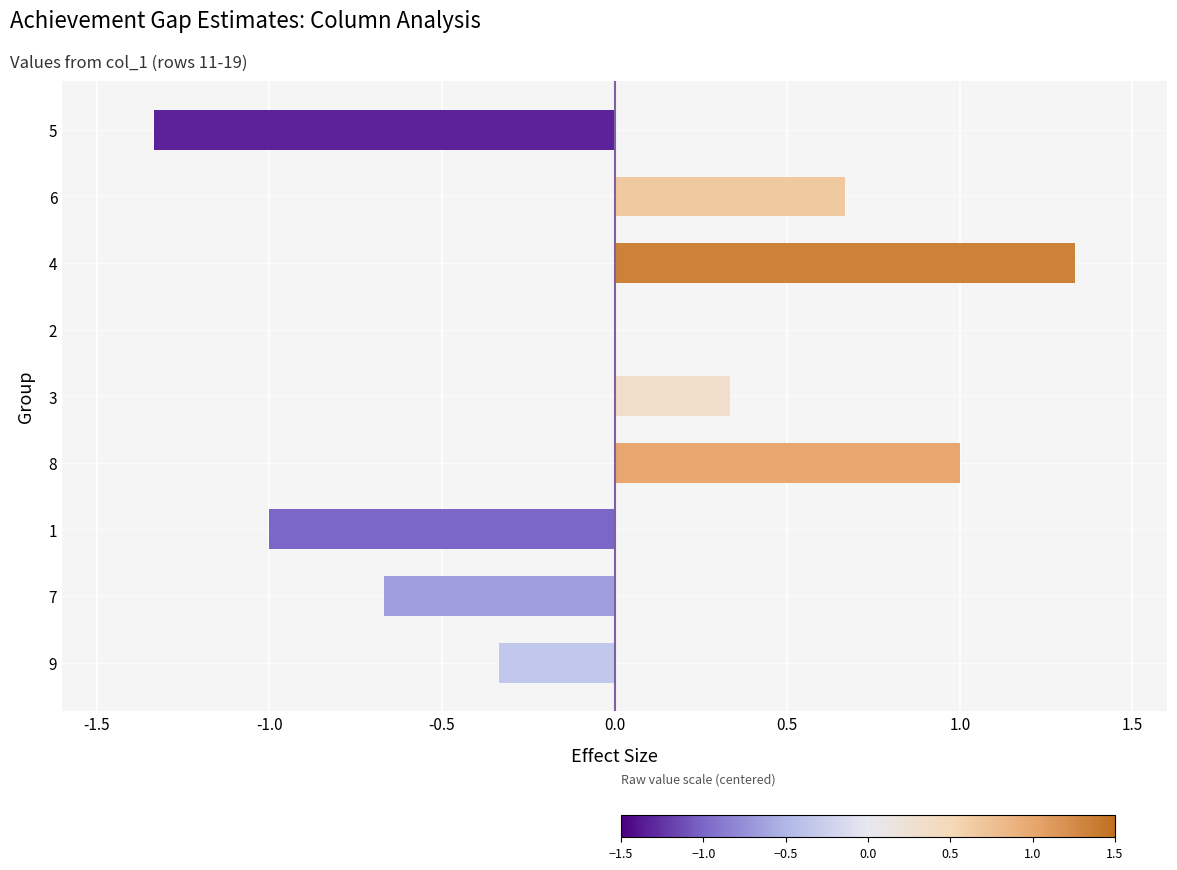

Count the number of categories in the chart.

9